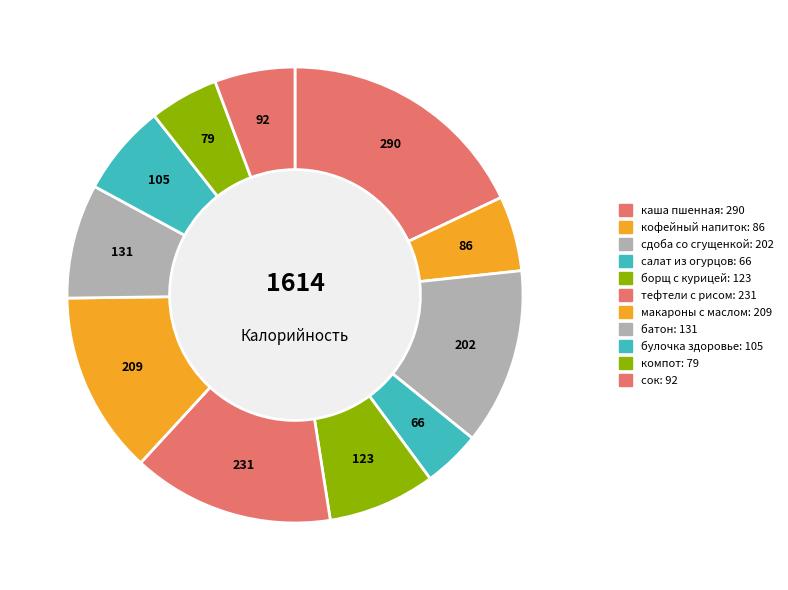

How many slices are in this pie chart?

11